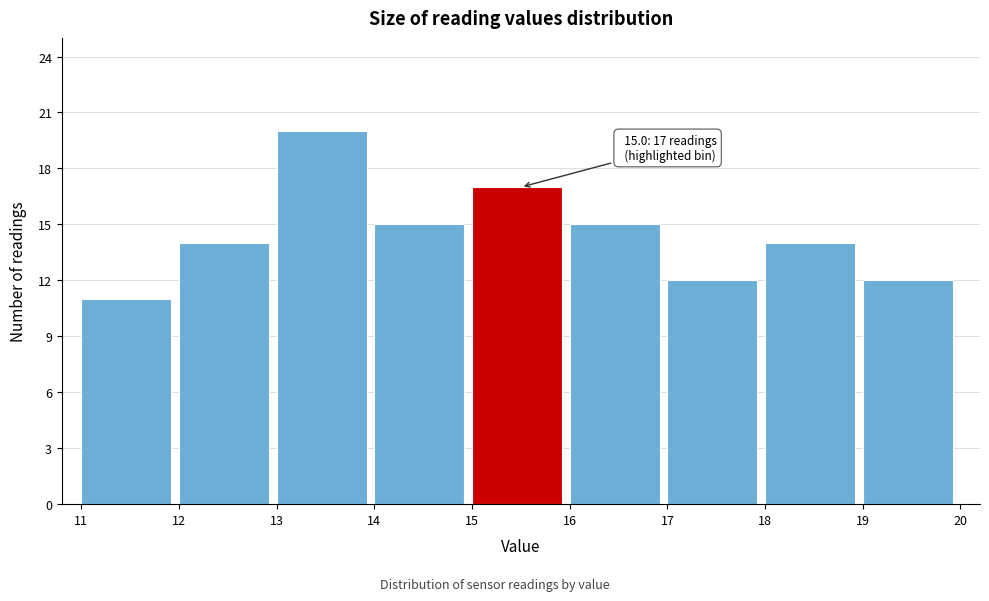

Over which range of the x-axis is the bar tallest?

13 to 14